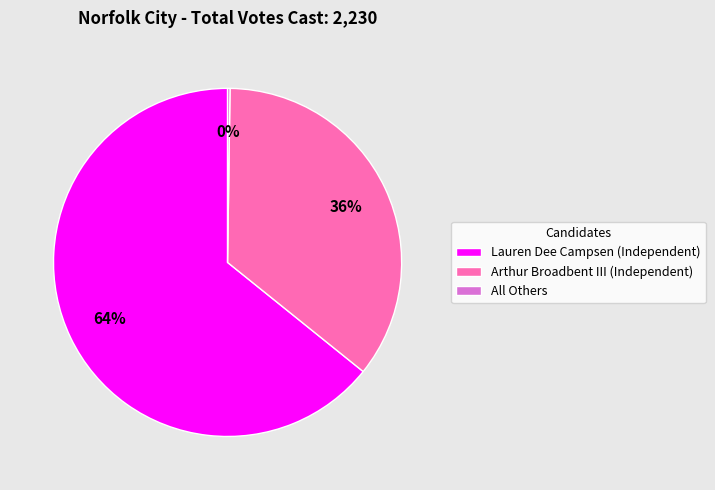

Is it true that Arthur Broadbent III (Independent) is 36% of the pie?

True